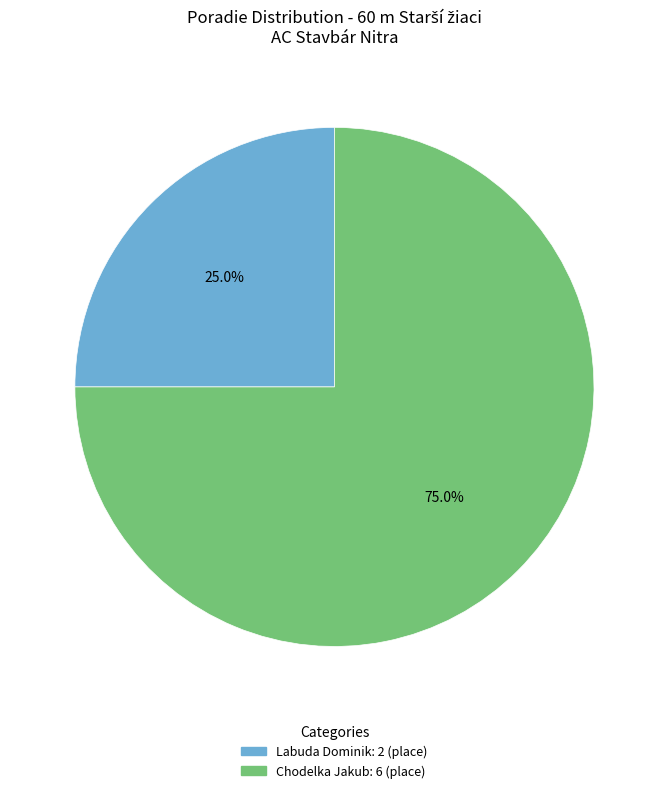

To the nearest percent, what portion does Labuda Dominik represent?

25%